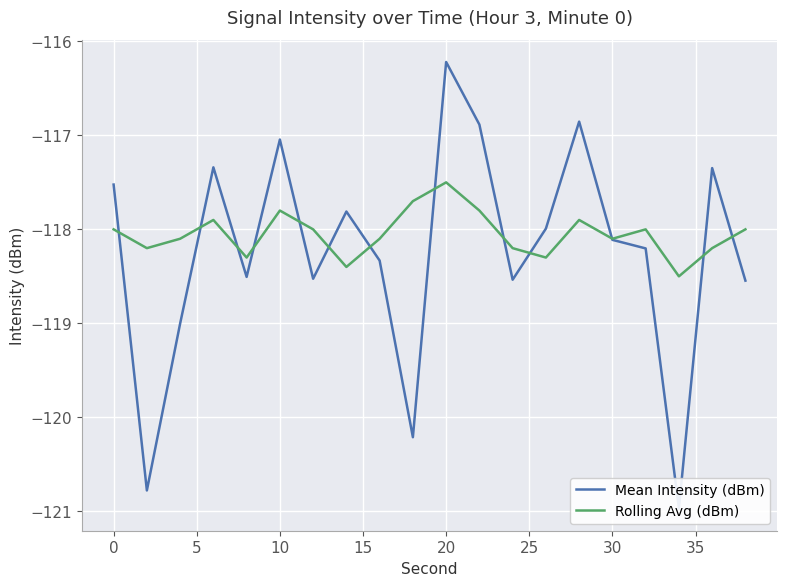

What is the minimum value for Rolling Avg (dBm)?

-118.5